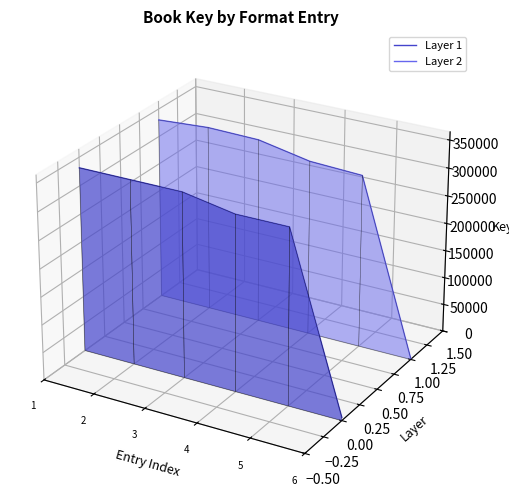

True or false: Layer 1 and Layer 2 cross at least once.

False